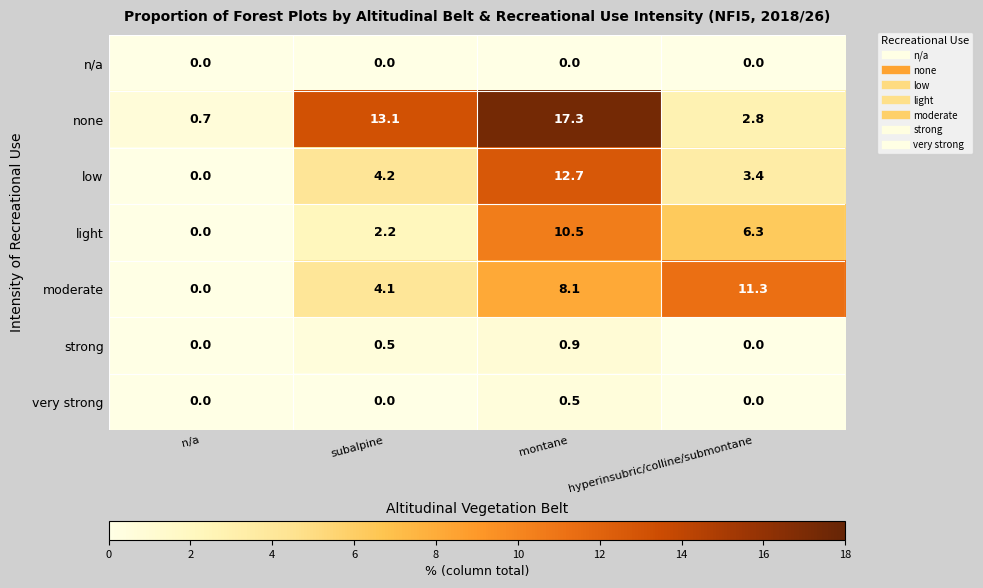

What is the sum of the very strong values at montane and subalpine?

0.5